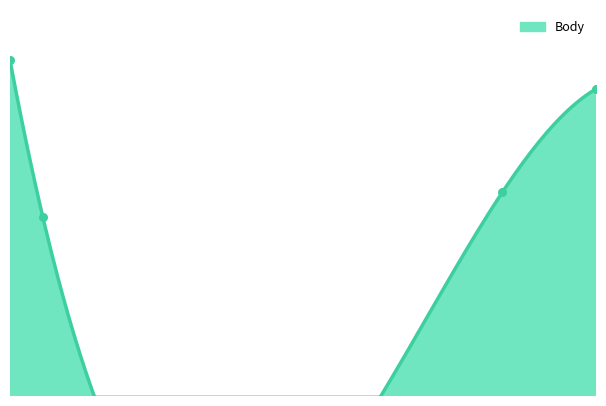

Between 2014-05-31 and 2014-05-24, which is larger?

2014-05-24